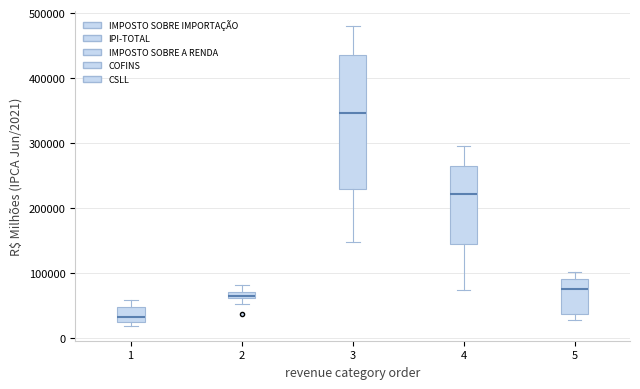

Which box is the tallest, from its lower edge to its upper edge?

3